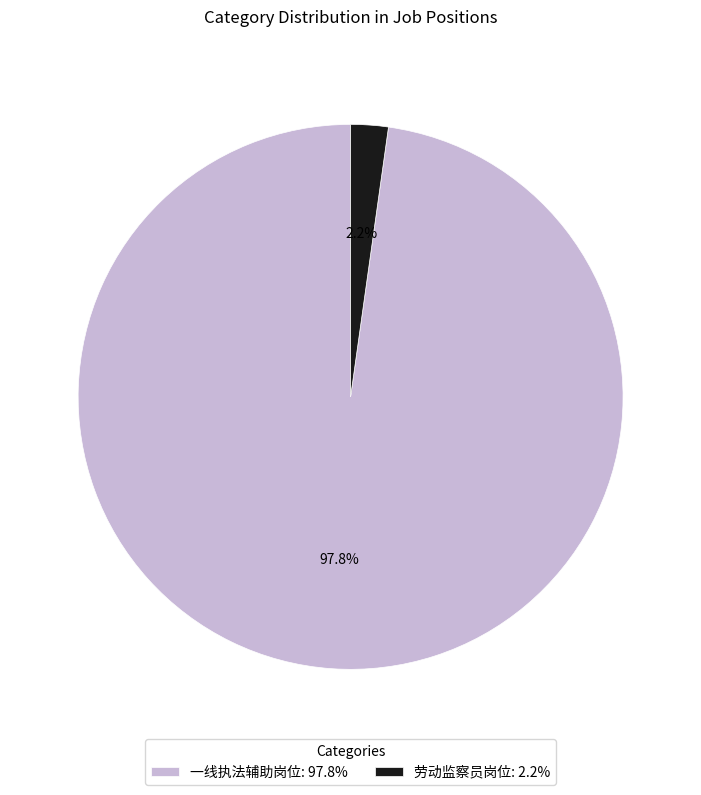

How much of the chart is everything except 劳动监察员岗位?

97.8%